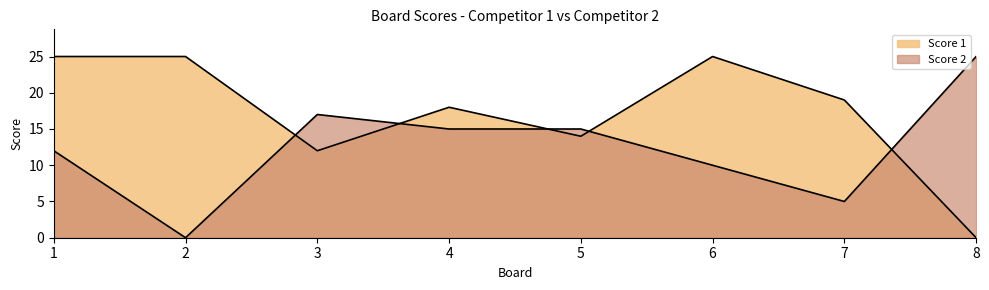

How many lines are shown in the chart?

2